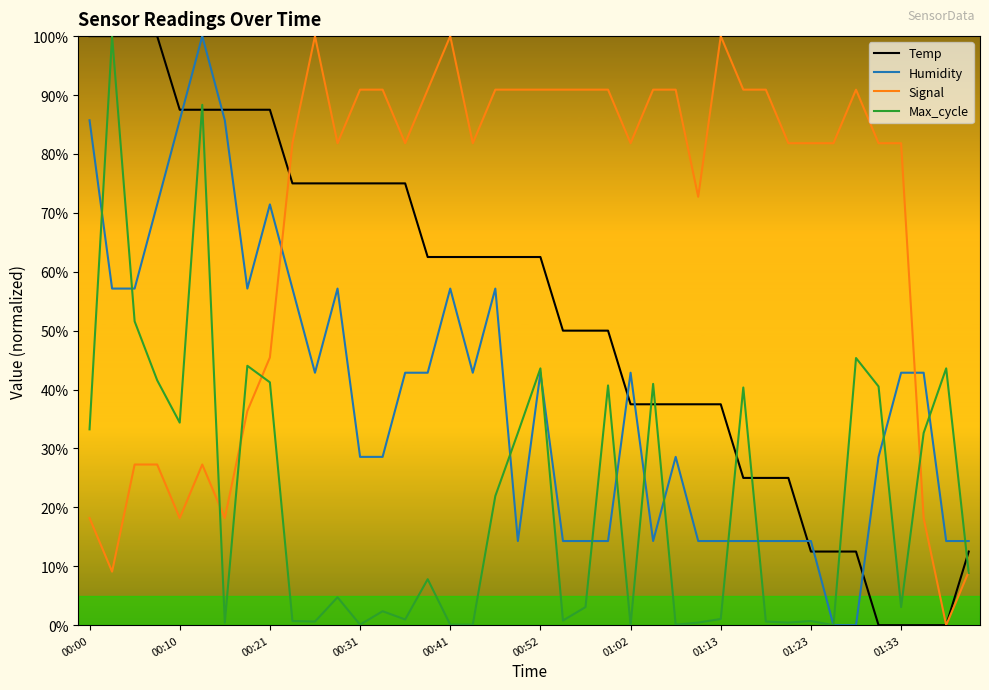

Which series has the largest total across all categories?

Signal